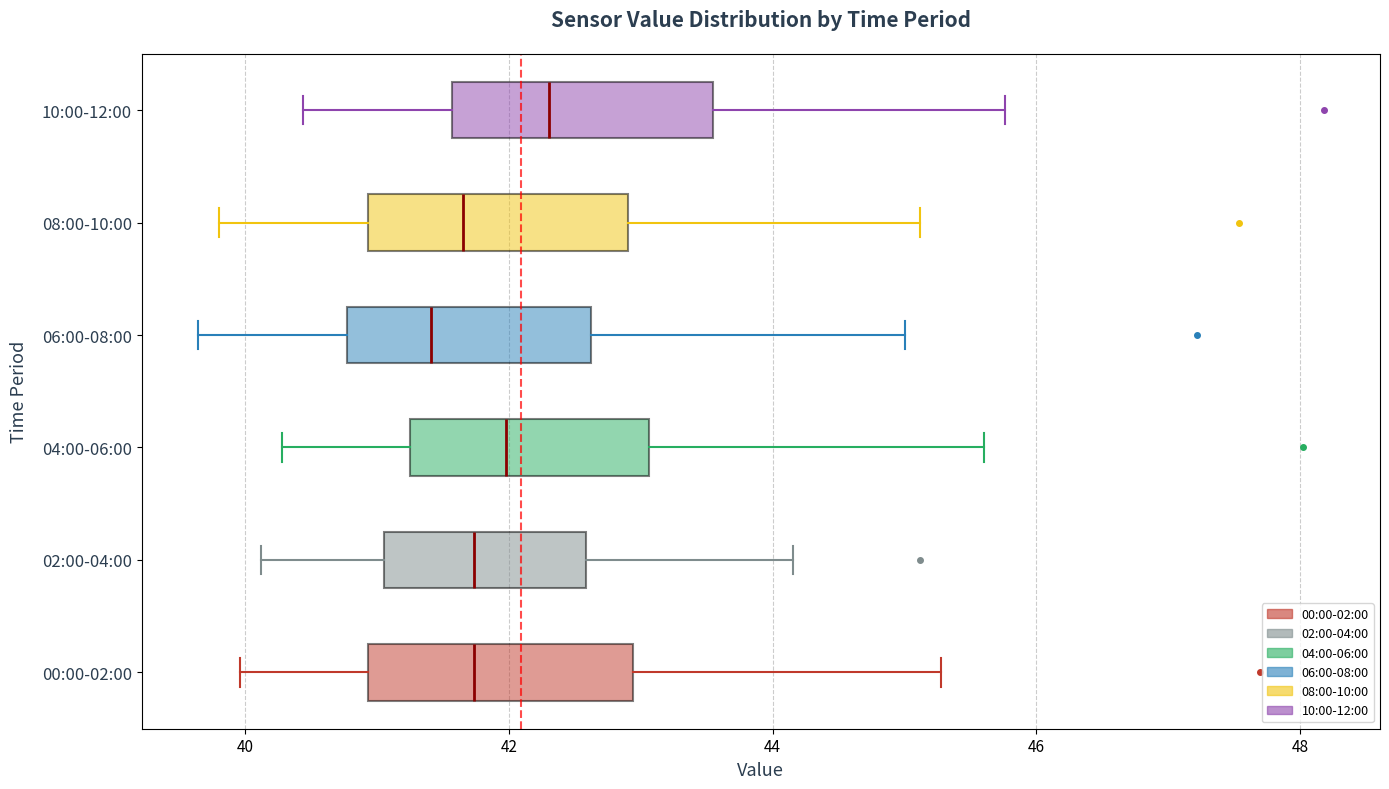

Reading bottom to top, read every box against the x-axis: the position of its median line, the range the box covers, and the ends of its whiskers. The values are not printed on the chart, so give them approximately, as read against the axis.

00:00-02:00: median 41.8, box 41.0 to 43.0, whiskers 40.0 to 45.2
02:00-04:00: median 41.8, box 41.0 to 42.6, whiskers 40.2 to 44.2
04:00-06:00: median 42.0, box 41.2 to 43.0, whiskers 40.2 to 45.6
06:00-08:00: median 41.4, box 40.8 to 42.6, whiskers 39.6 to 45.0
08:00-10:00: median 41.6, box 41.0 to 43.0, whiskers 39.8 to 45.2
10:00-12:00: median 42.4, box 41.6 to 43.6, whiskers 40.4 to 45.8